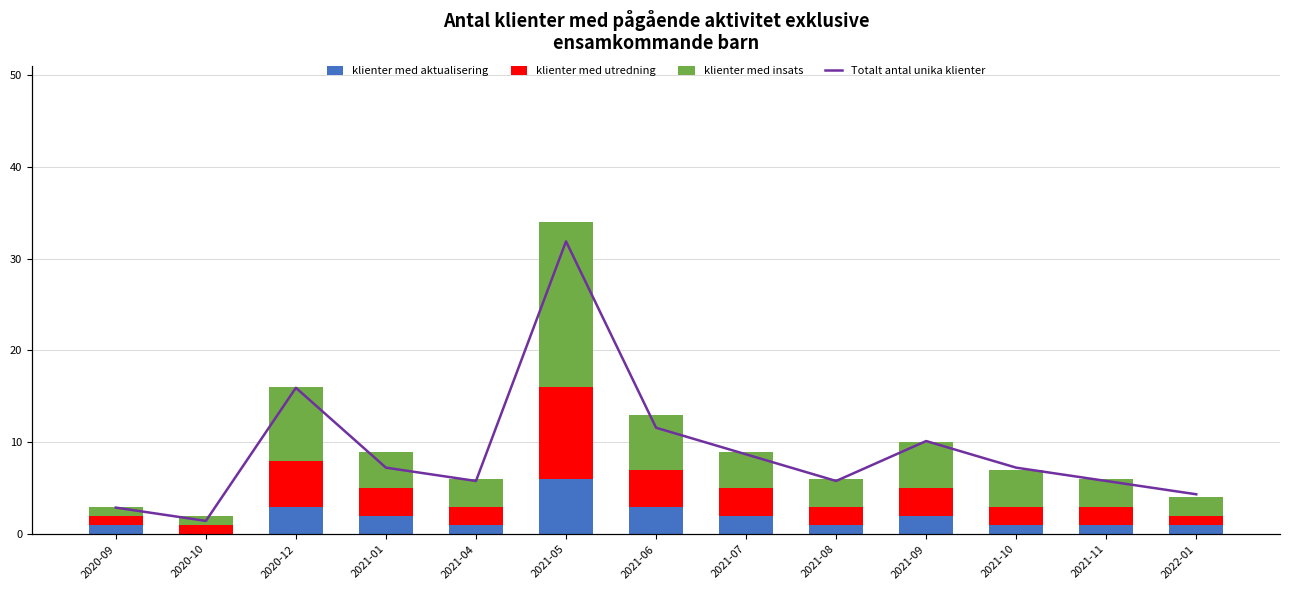

How many values in the Totalt antal unika klienter series exceed 5?

5